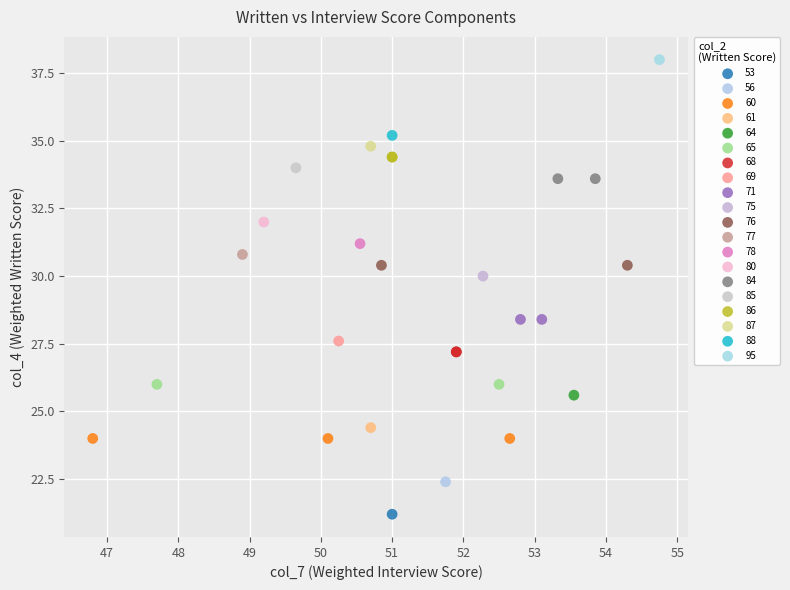

Which series reaches the minimum Y coordinate?

53